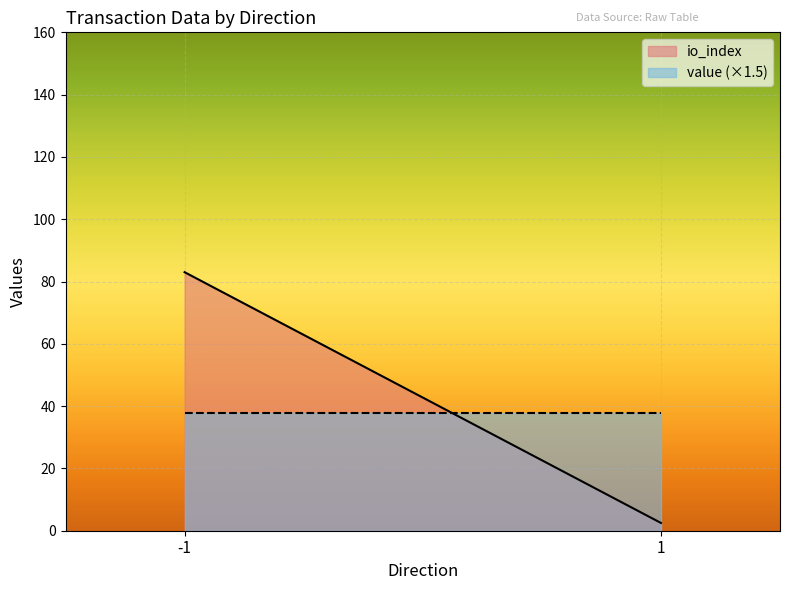

Rank the series by their average value, from lowest to highest.

value (×1.5), io_index